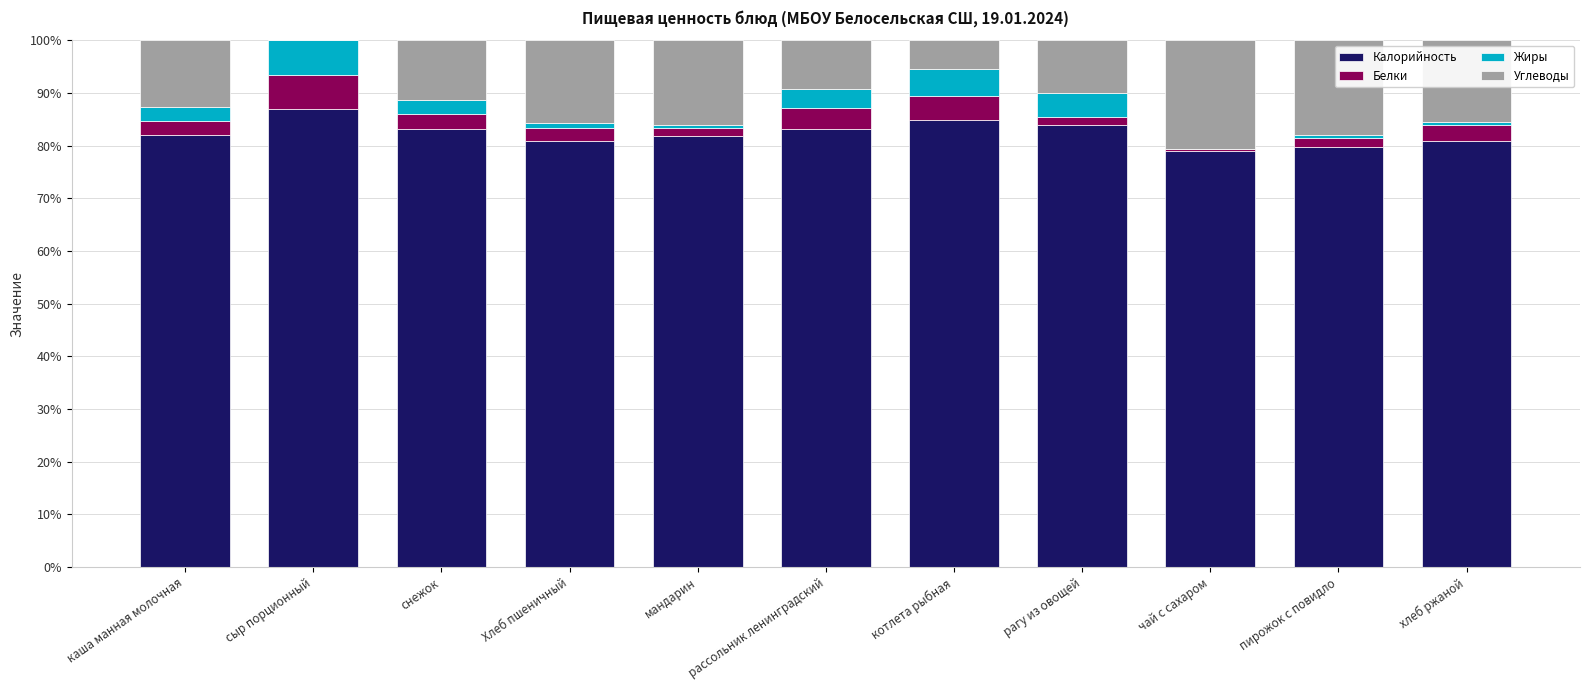

What is the highest value of the Калорийность series?

86.8